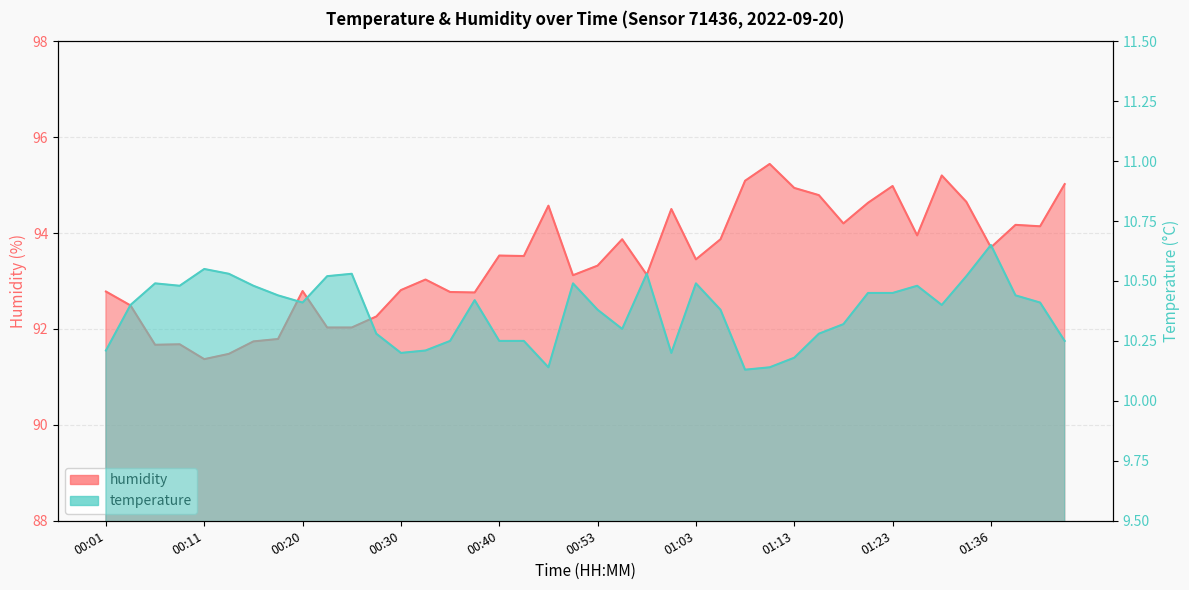

At which category does the chart reach its peak across all series?

01:10